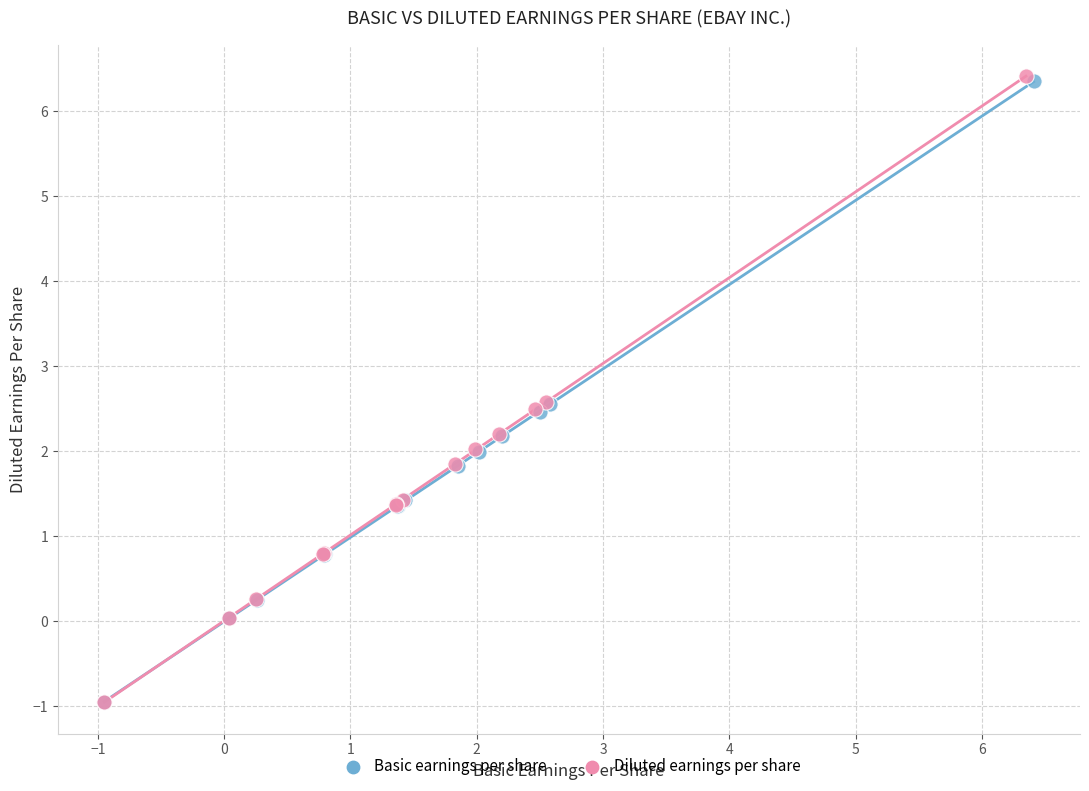

What are all the series names shown in the legend?

Basic earnings per share, Diluted earnings per share